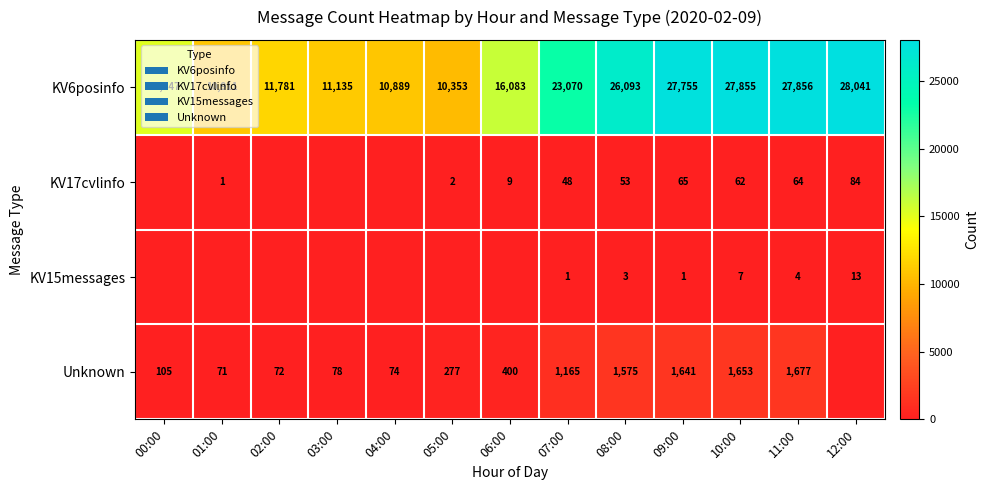

Is it true that KV15messages equals 5 at 10:00?

False